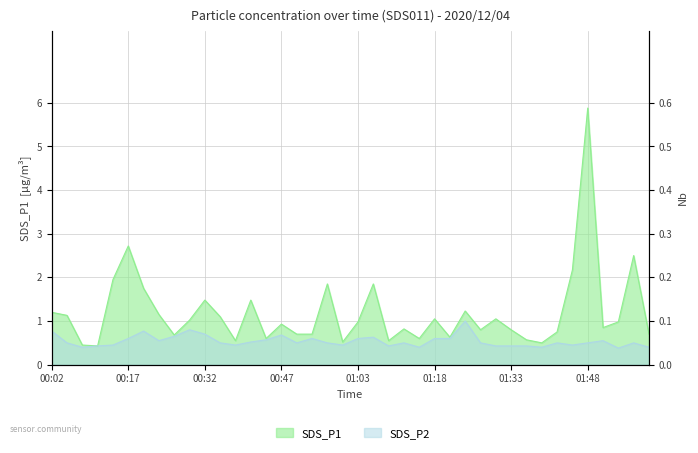

Which category has the lowest value across all series?

01:54